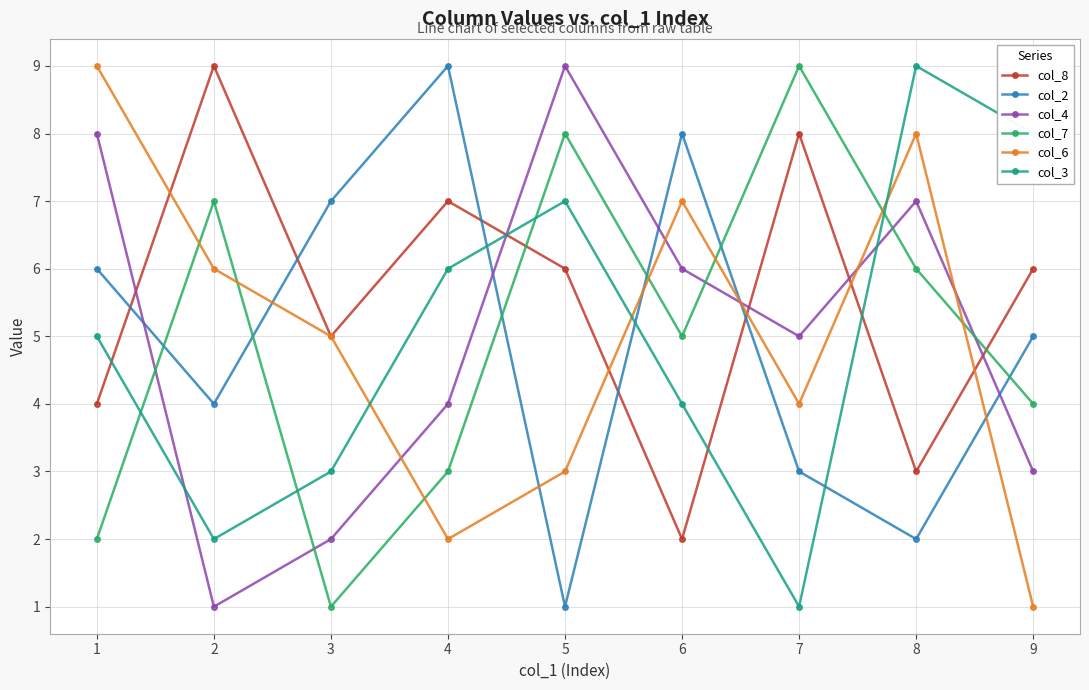

Between which two adjacent categories do col_2 and col_8 first intersect?

1 and 2